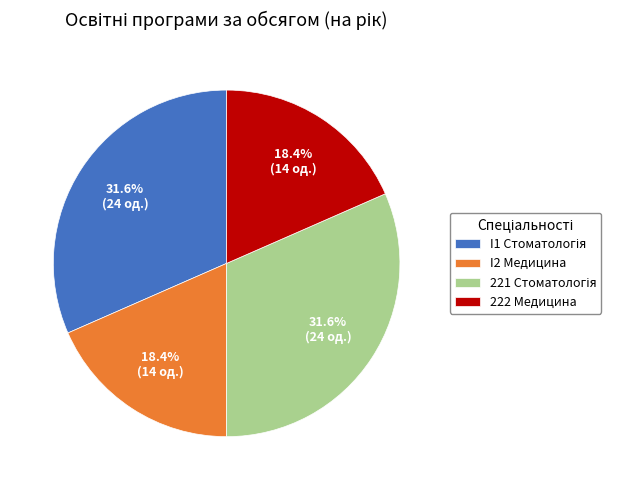

What percentage is NOT represented by 222 Медицина?

81.6%